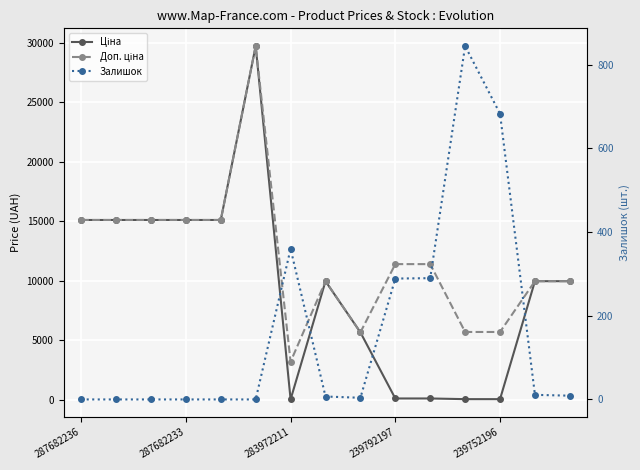

How many distinct data groups are displayed?

3